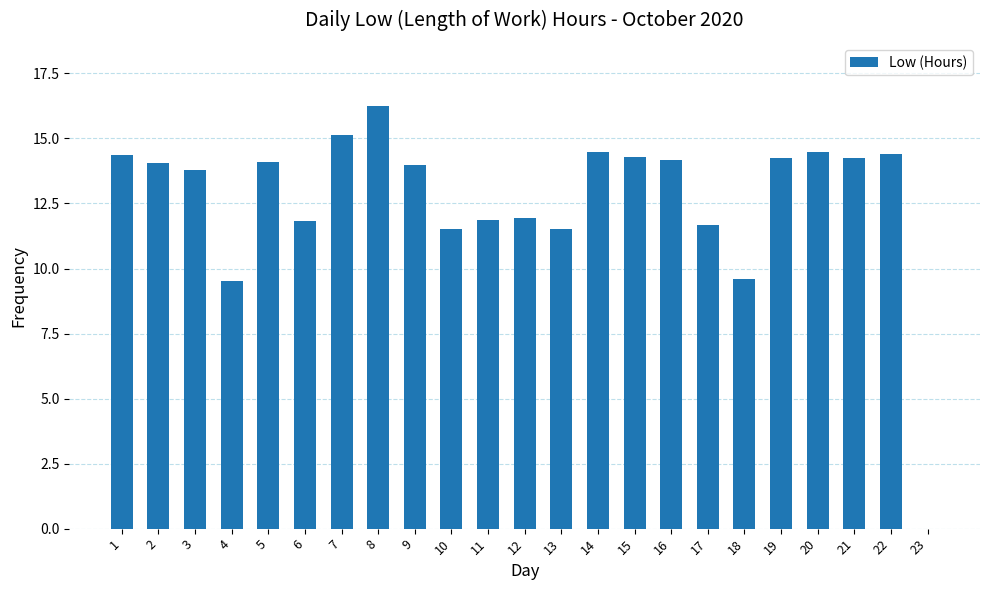

Between 17 and 7, which is larger?

7